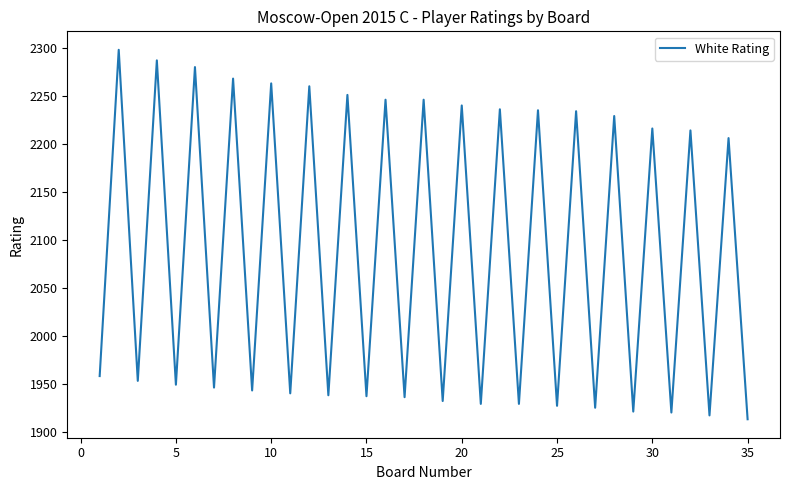

What is the greatest value displayed?

2298